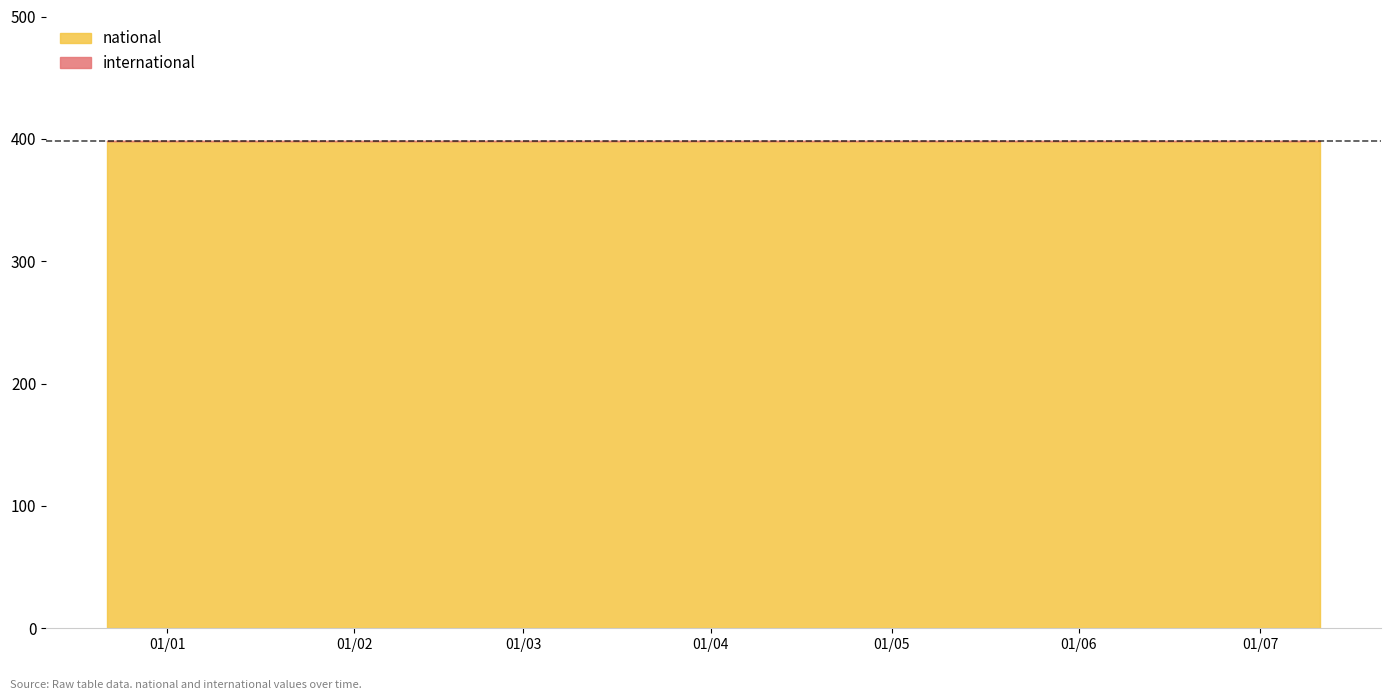

At 2018-07-11, list the series in order from smallest to largest.

international, national